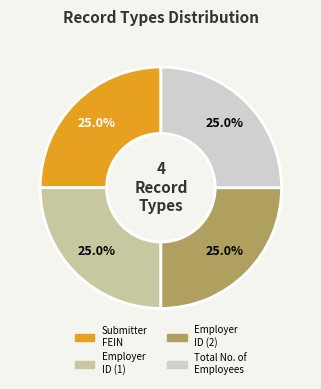

Count the number of slices in the pie.

4